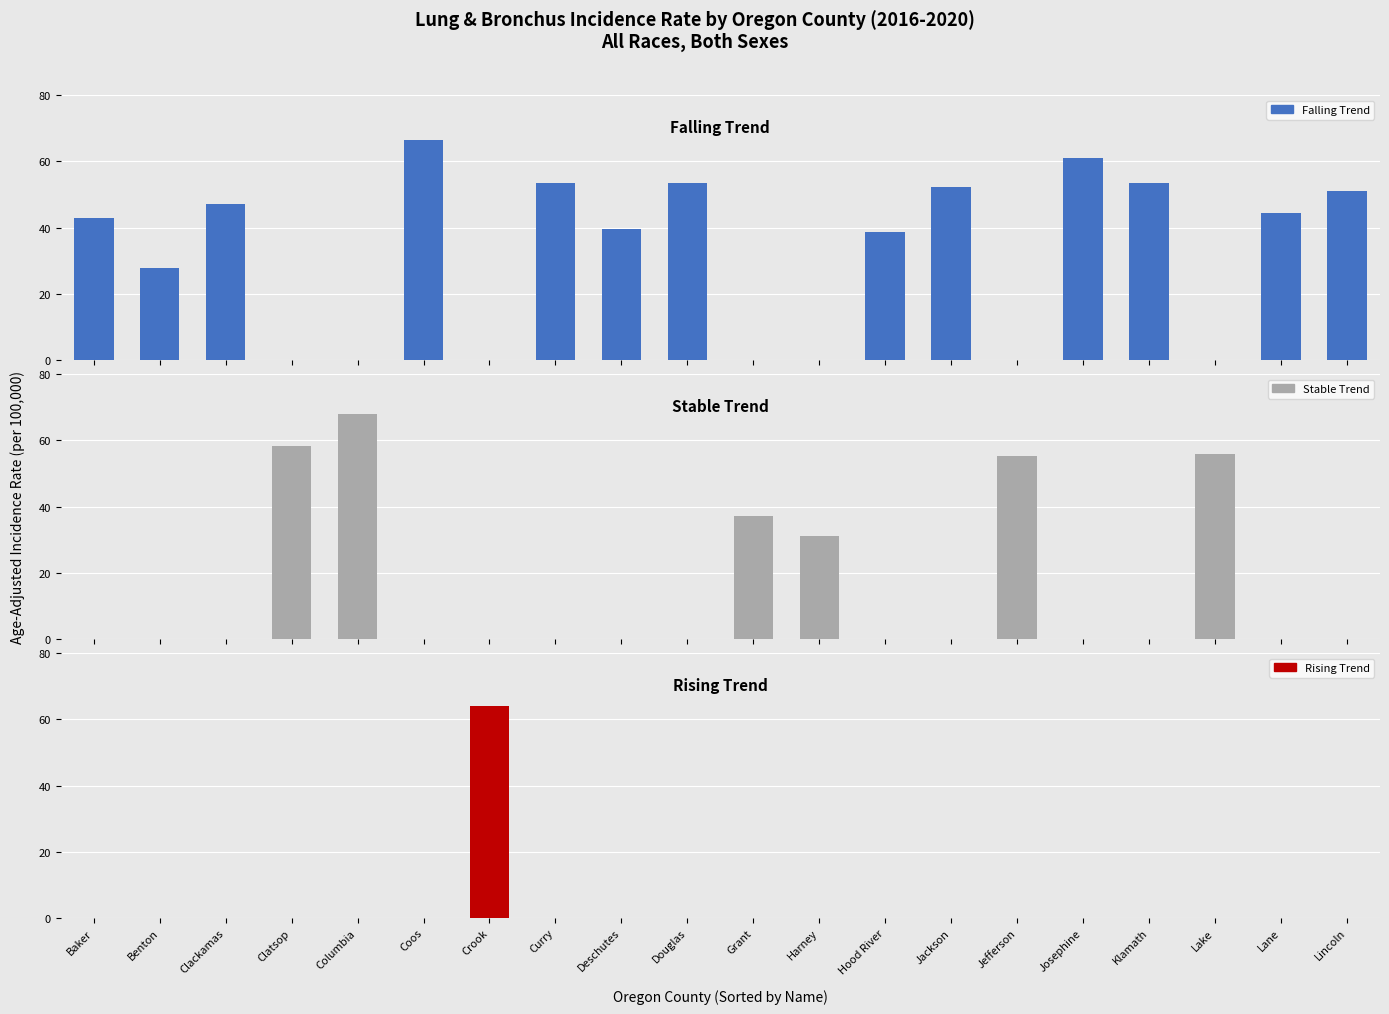

What is the maximum value shown in the chart?

67.8